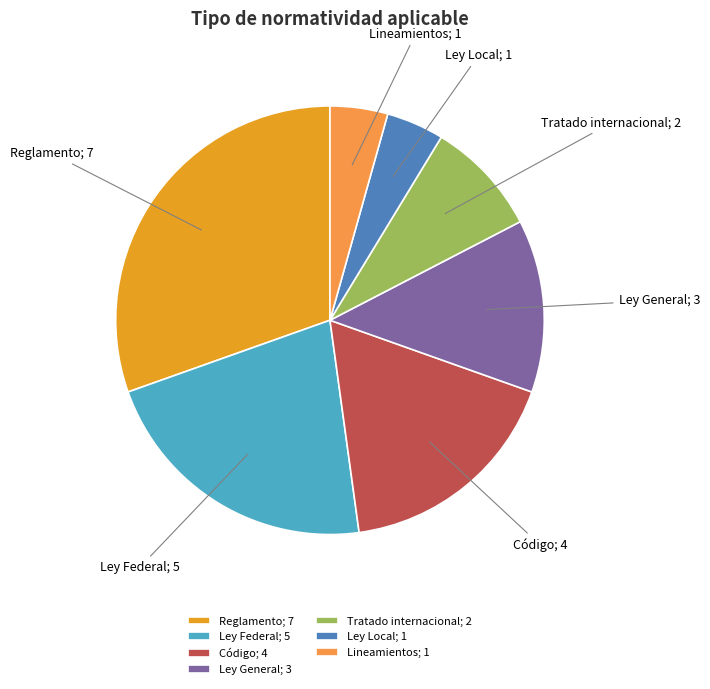

Do Reglamento and Tratado internacional together represent more than half of the pie?

No